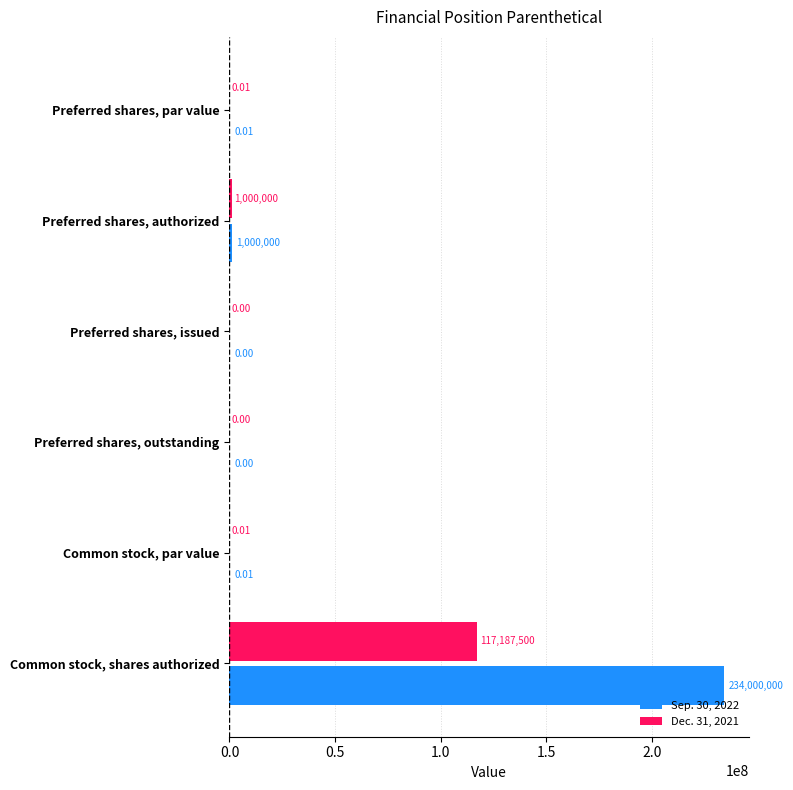

Between Common stock, par value and Common stock, shares authorized, which series saw the biggest shift?

Sep. 30, 2022